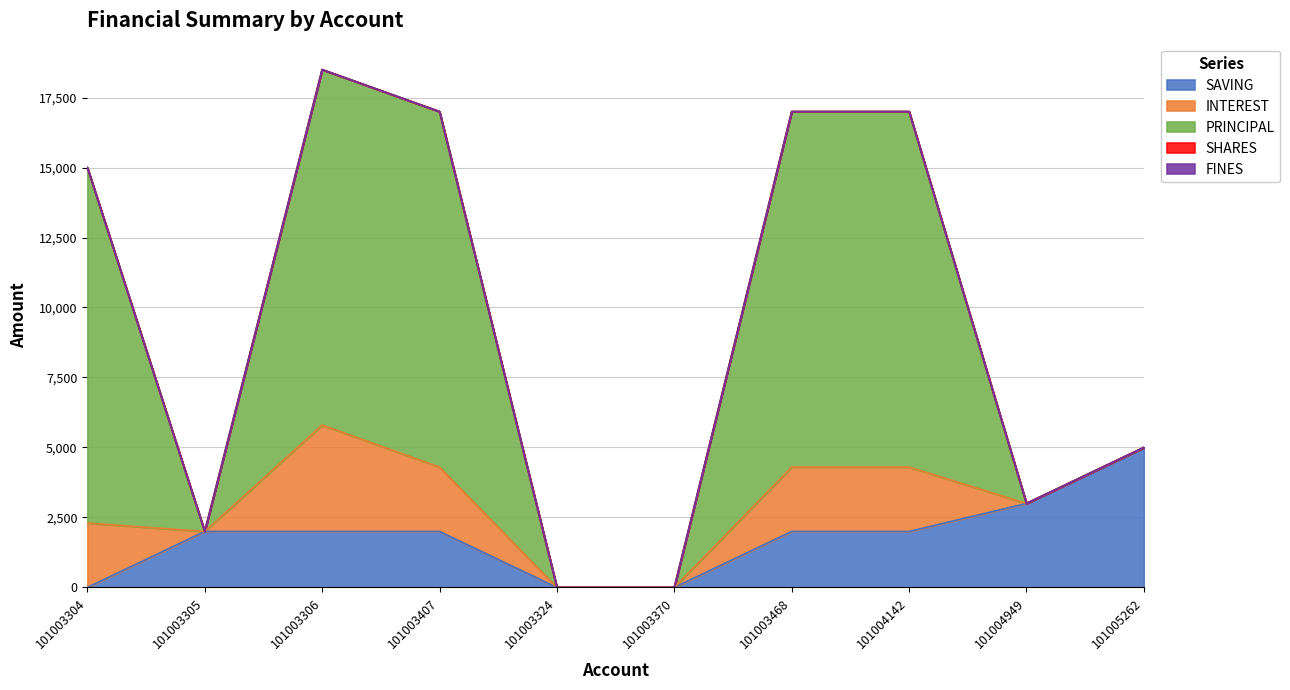

Is the value of FINES at 101005262 greater than the value of SAVING at 101003304?

No